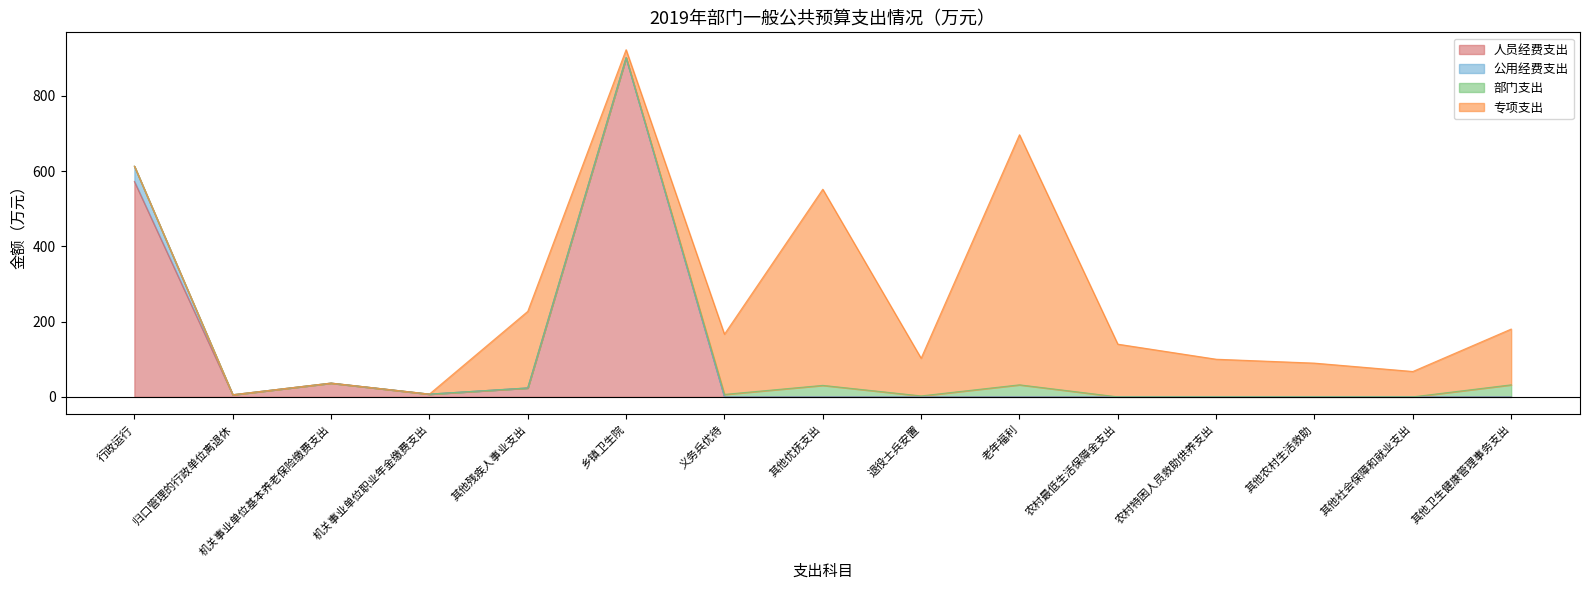

The 公用经费支出 series shows 16.5 at 其他农村生活救助. True or false?

False